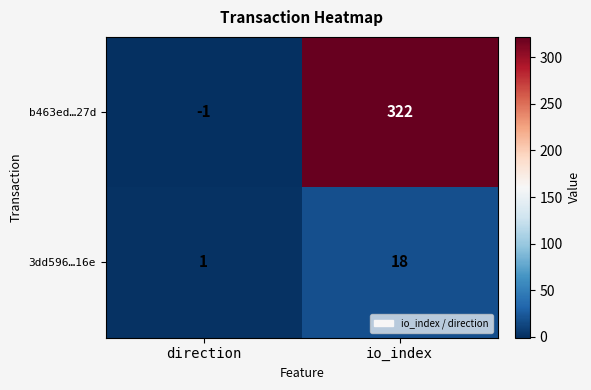

Count the number of data series in this chart.

2